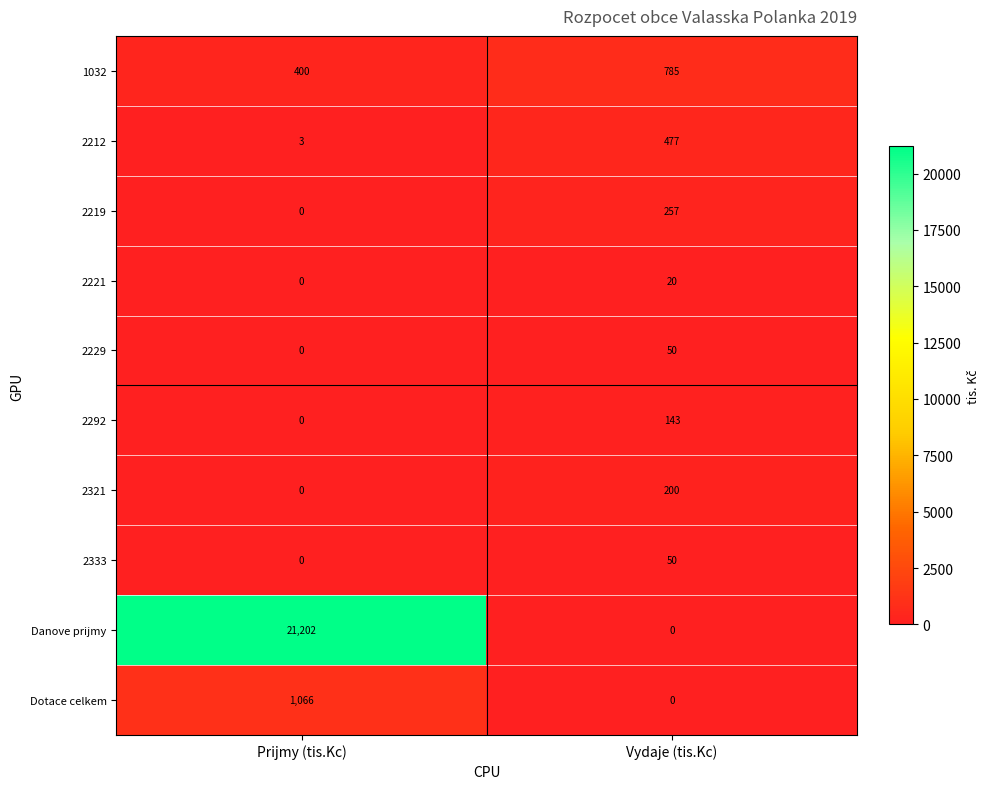

How many data points does each series have?

2